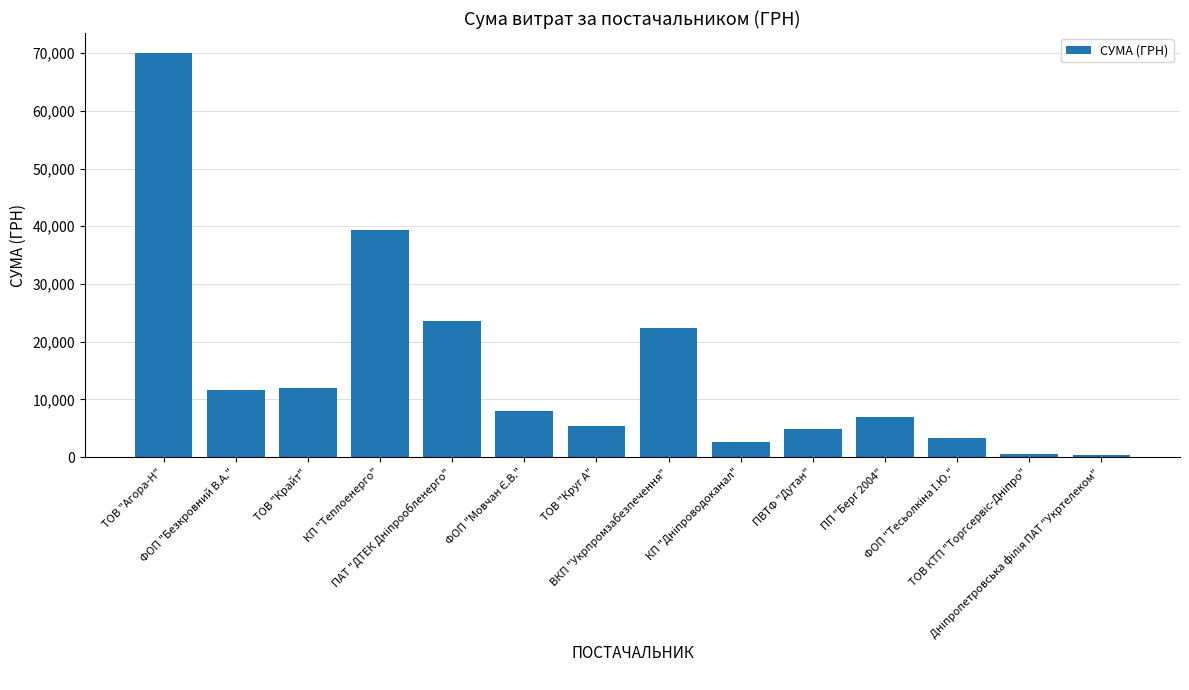

True or false: the data shows 11579.5 at ФОП "Безкровний В.А.".

True